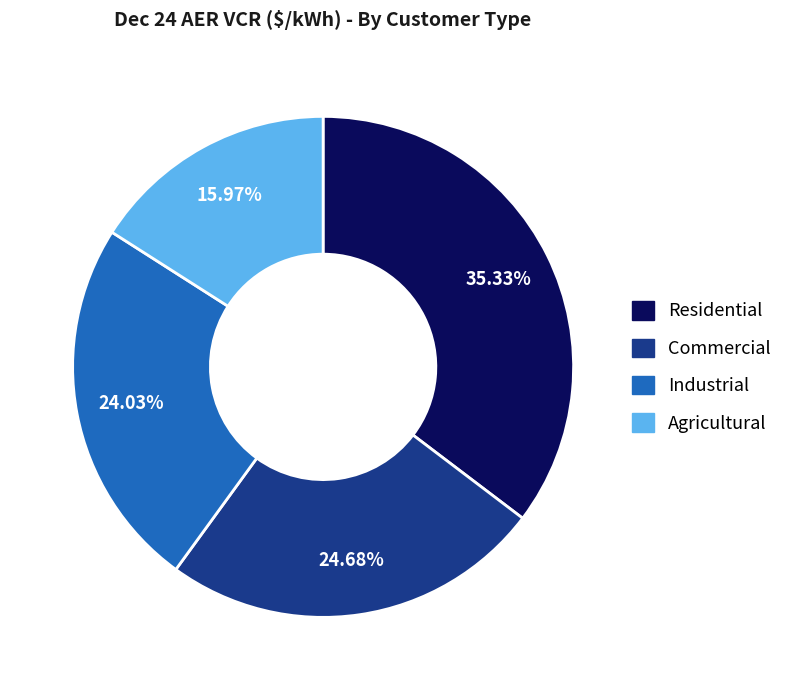

Is there a majority slice in this chart?

No